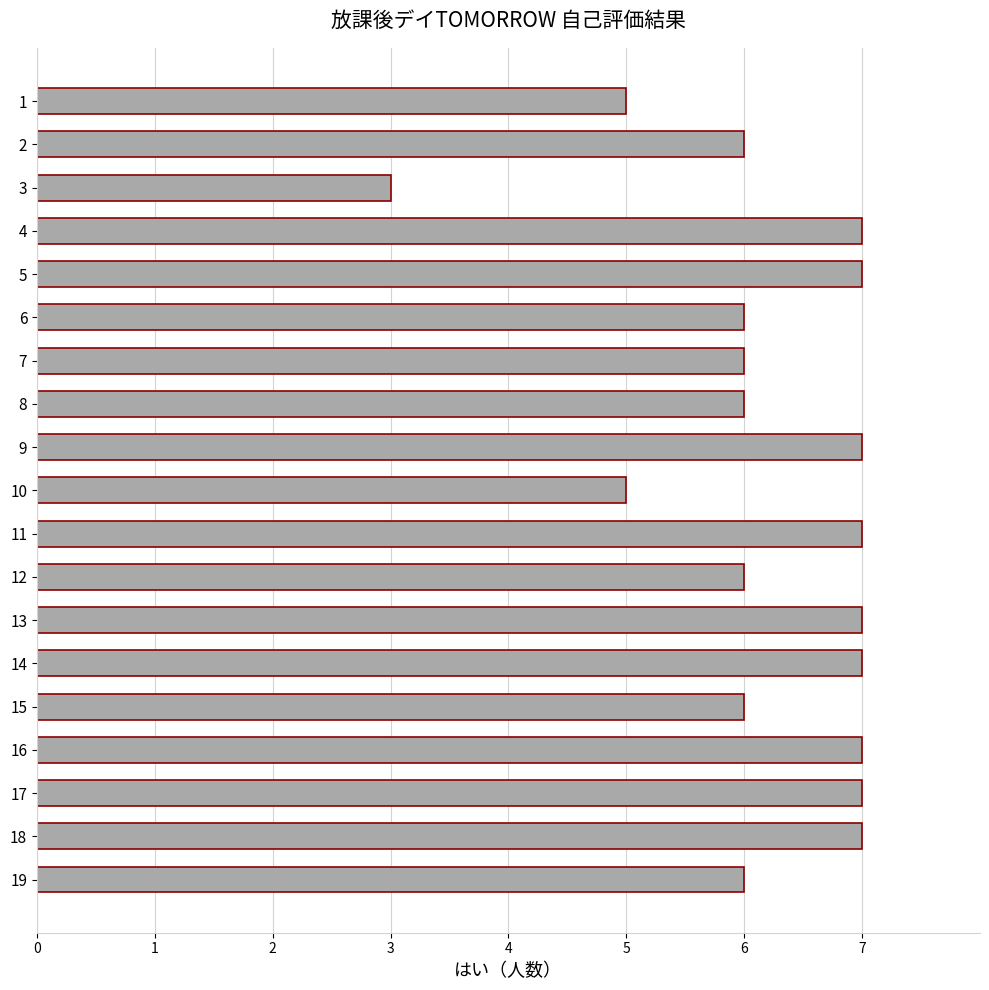

What is the sum of all values?

118